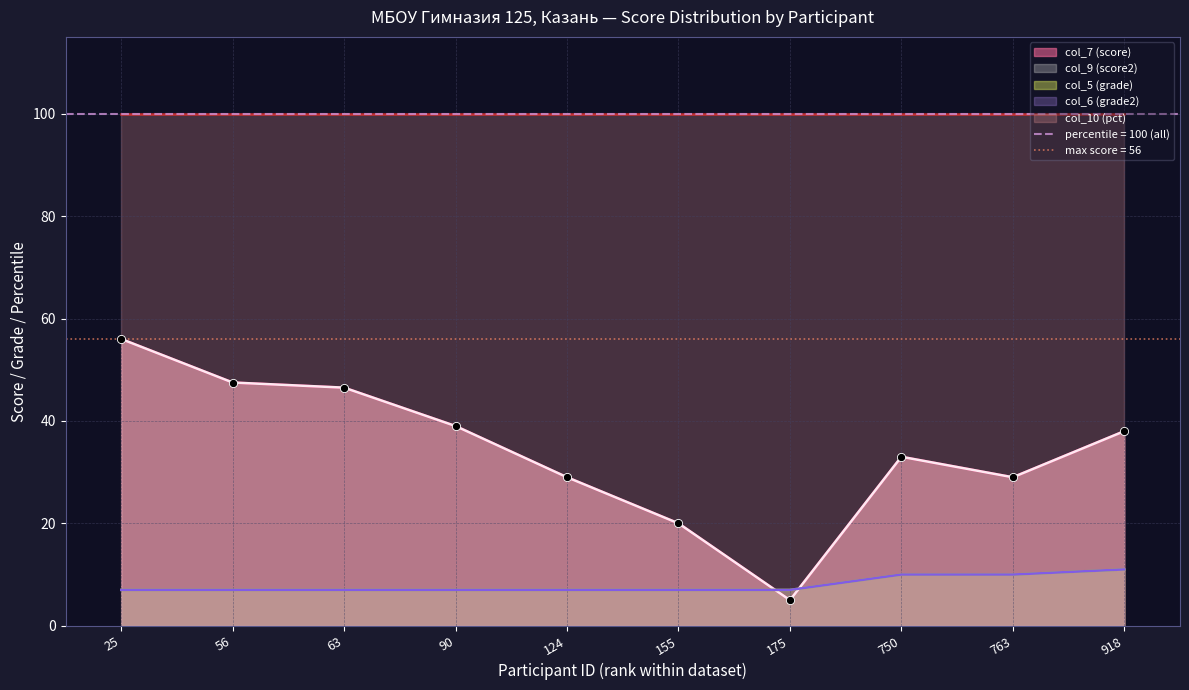

Is the value of col_5 (grade) at 90 greater than the value of col_9 (score2) at 90?

No